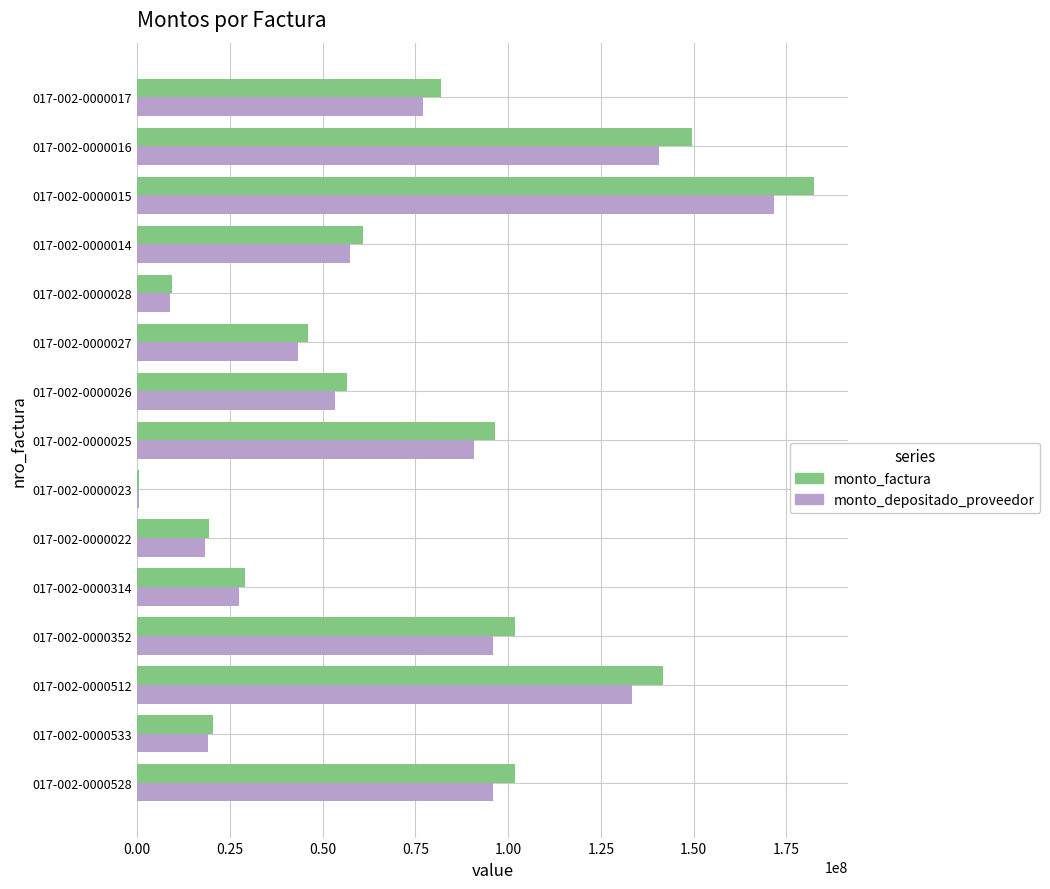

Which series has the largest total across all categories?

monto_factura